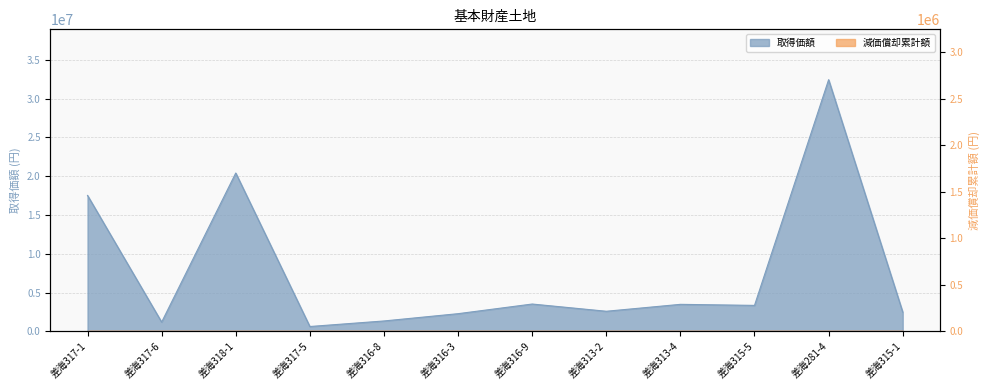

What is the label of the 3rd point from the left?

差海318-1